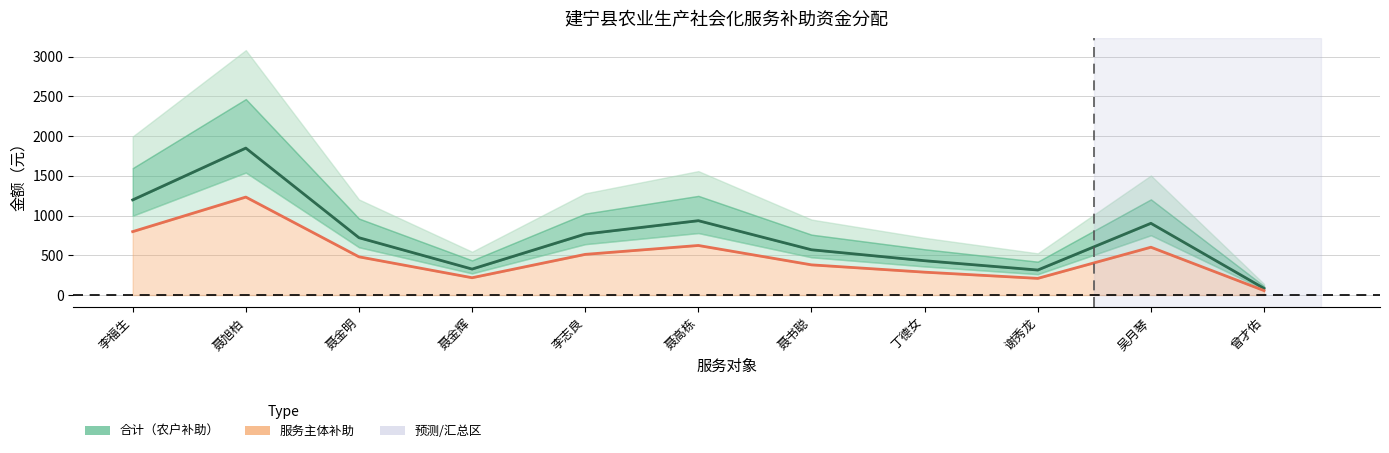

At which label does the data first exceed 721?

李福生